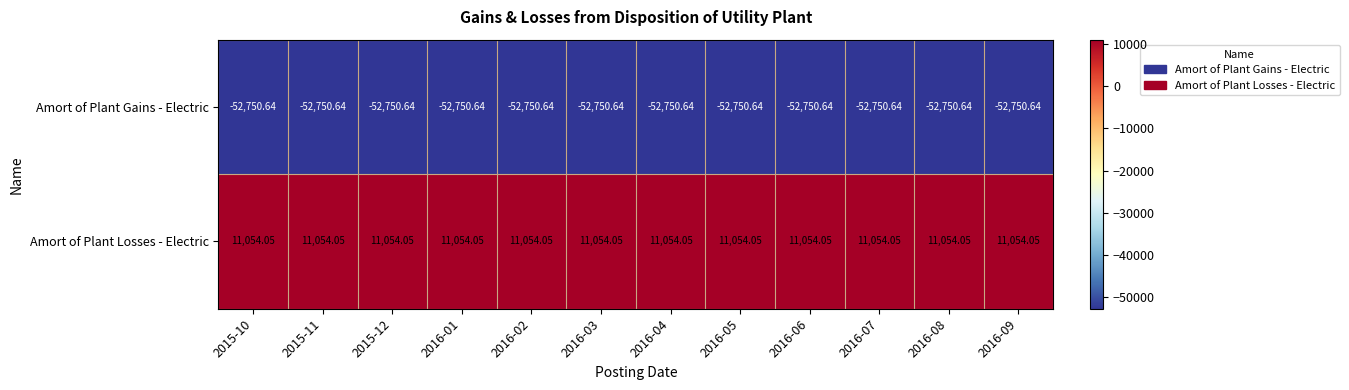

Which series has the largest total across all categories?

Amort of Plant Losses - Electric